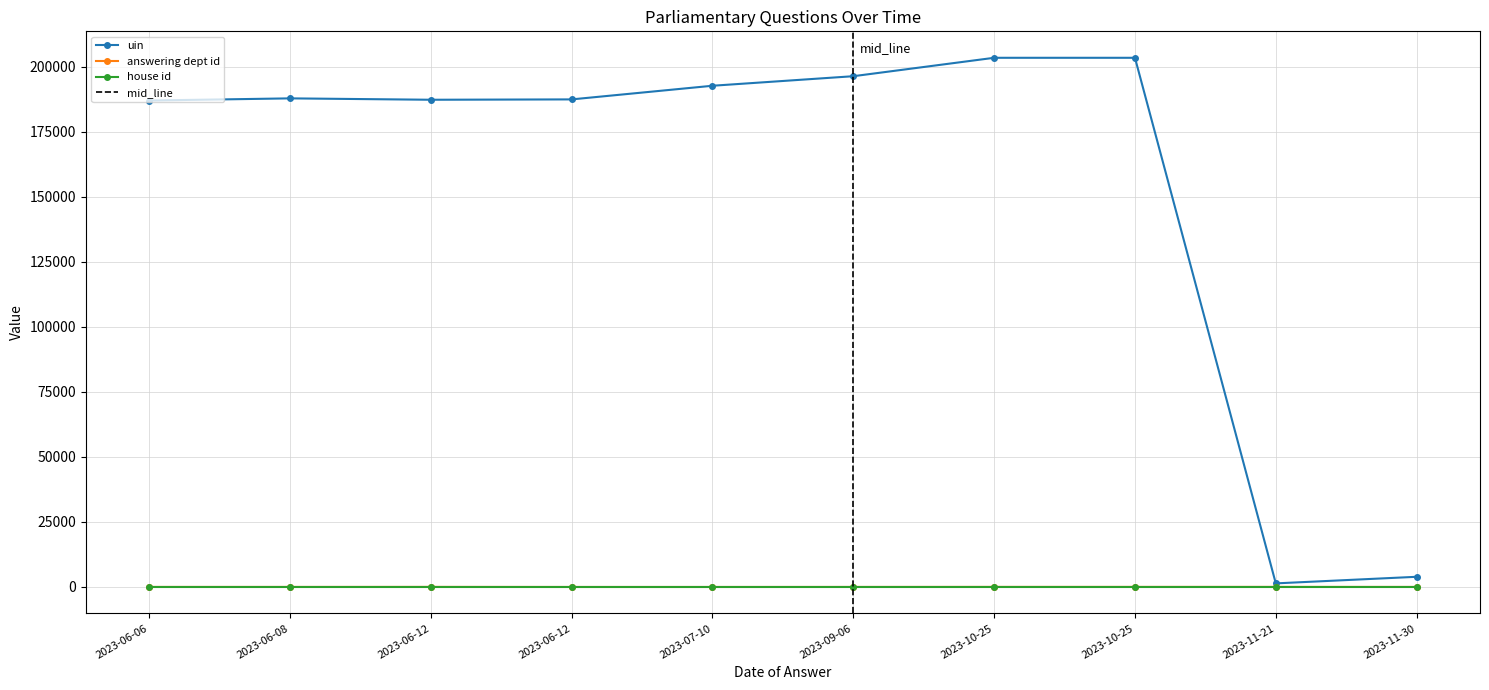

At which category does answering dept id reach its first local peak?

2023-06-12